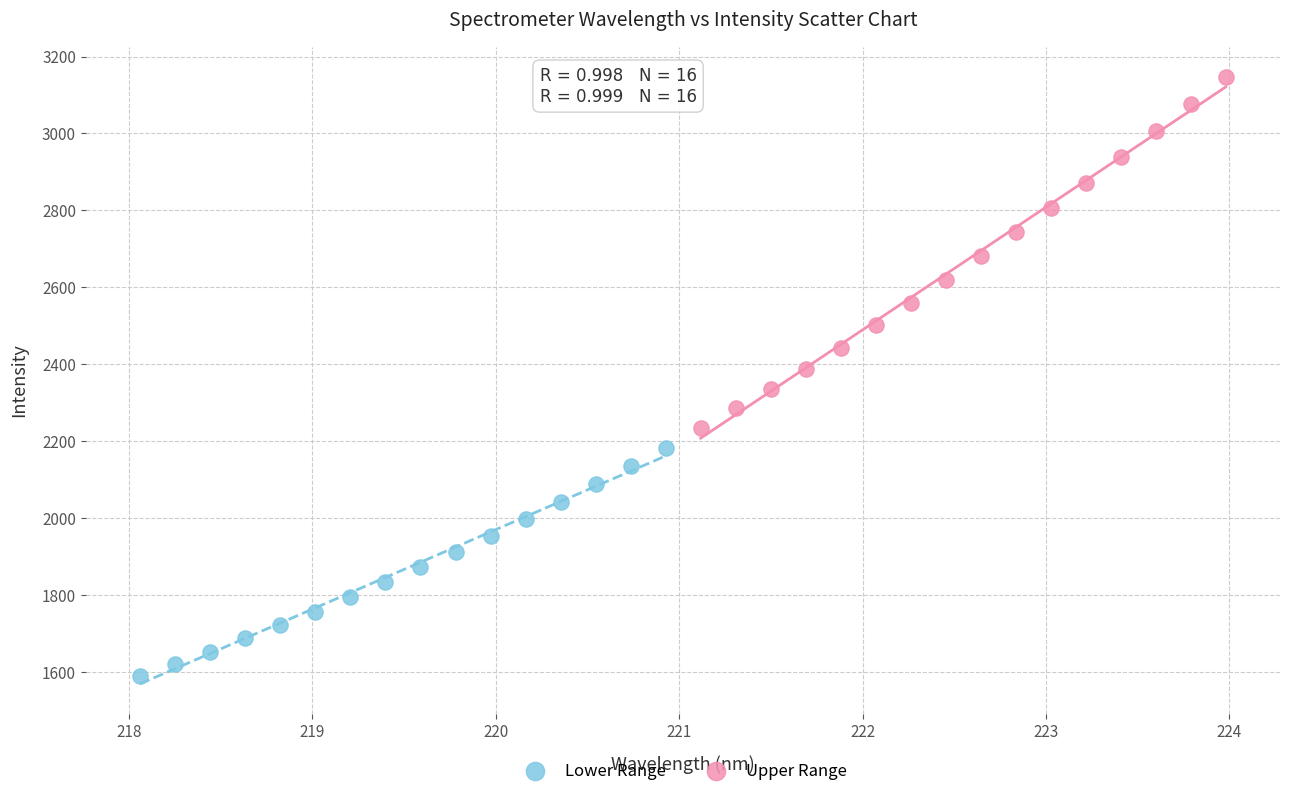

Which series reaches the minimum Y coordinate?

Lower Range